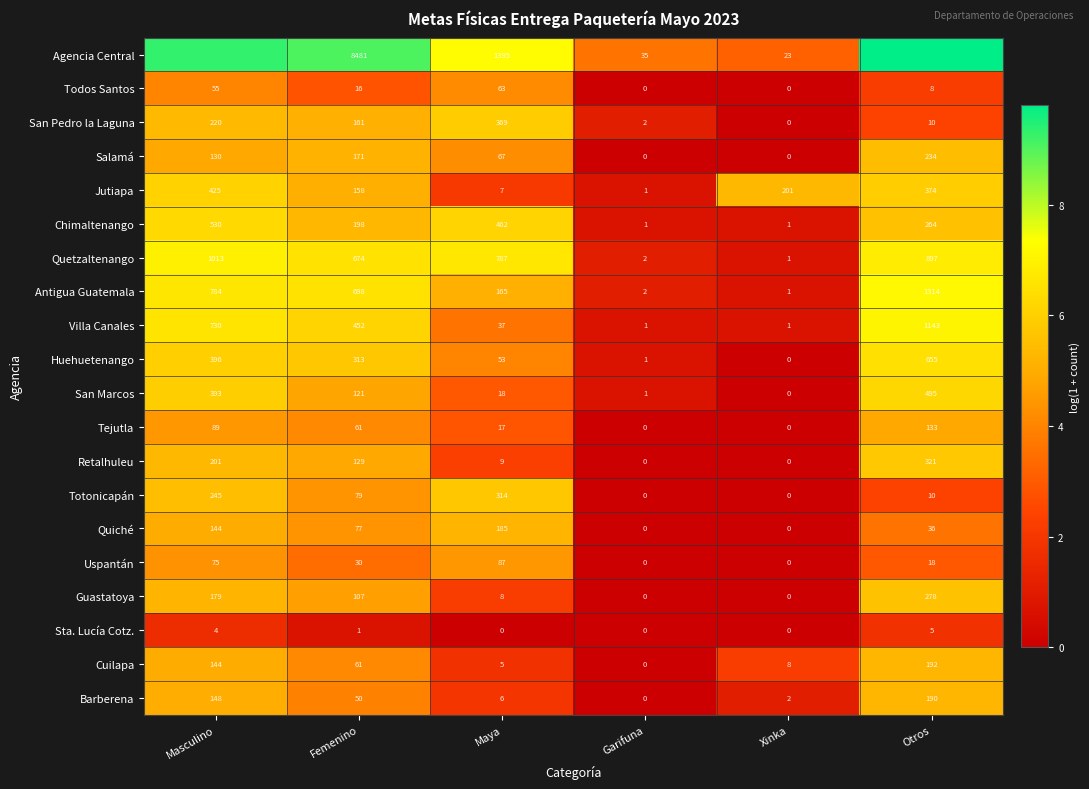

Where is Sta. Lucía Cotz. nearest to the value 2?

Femenino